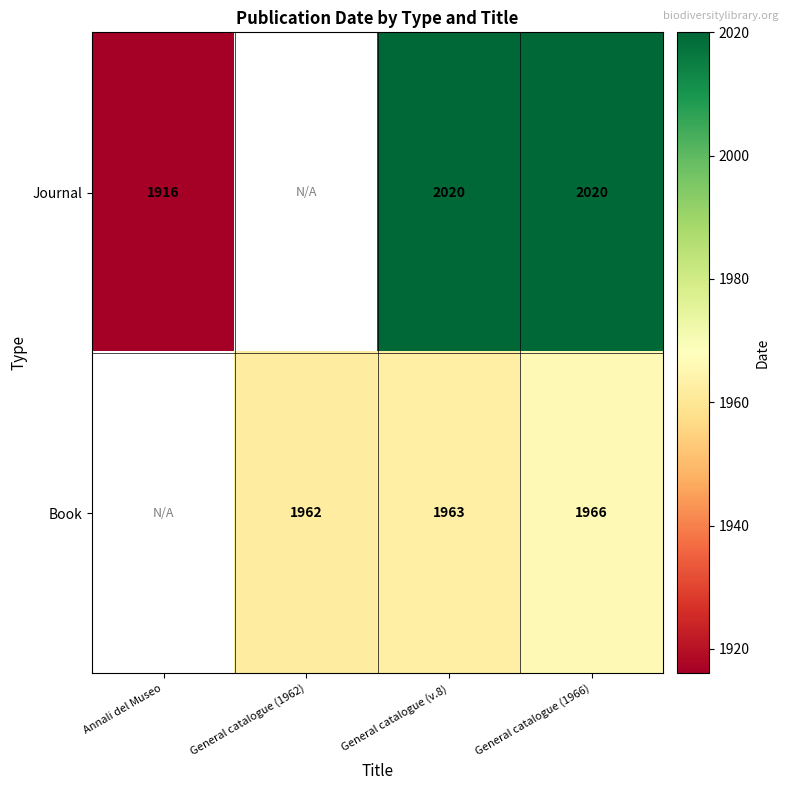

What is the total value across all series at General catalogue (v.8)?

3983